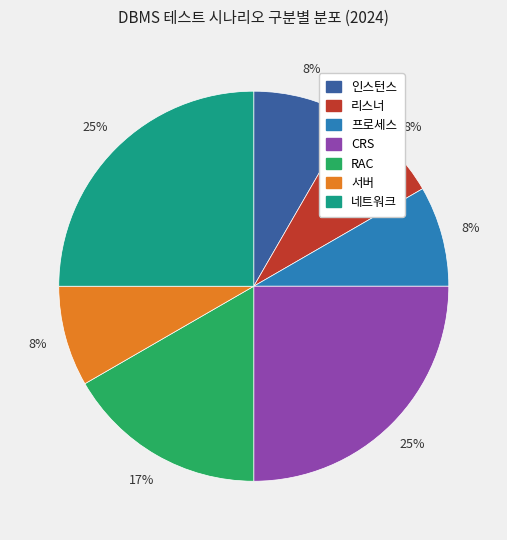

Does any single category account for the majority?

No